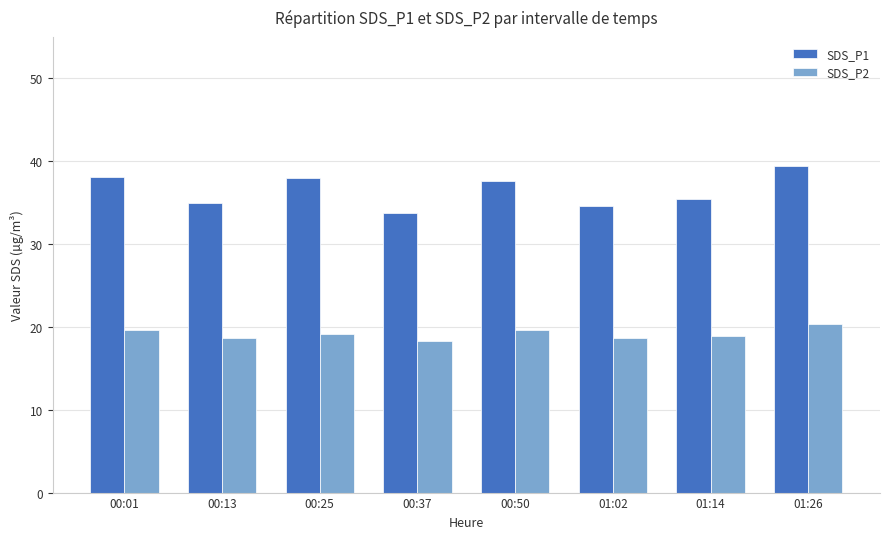

What is the sum of all SDS_P1 values?

291.7